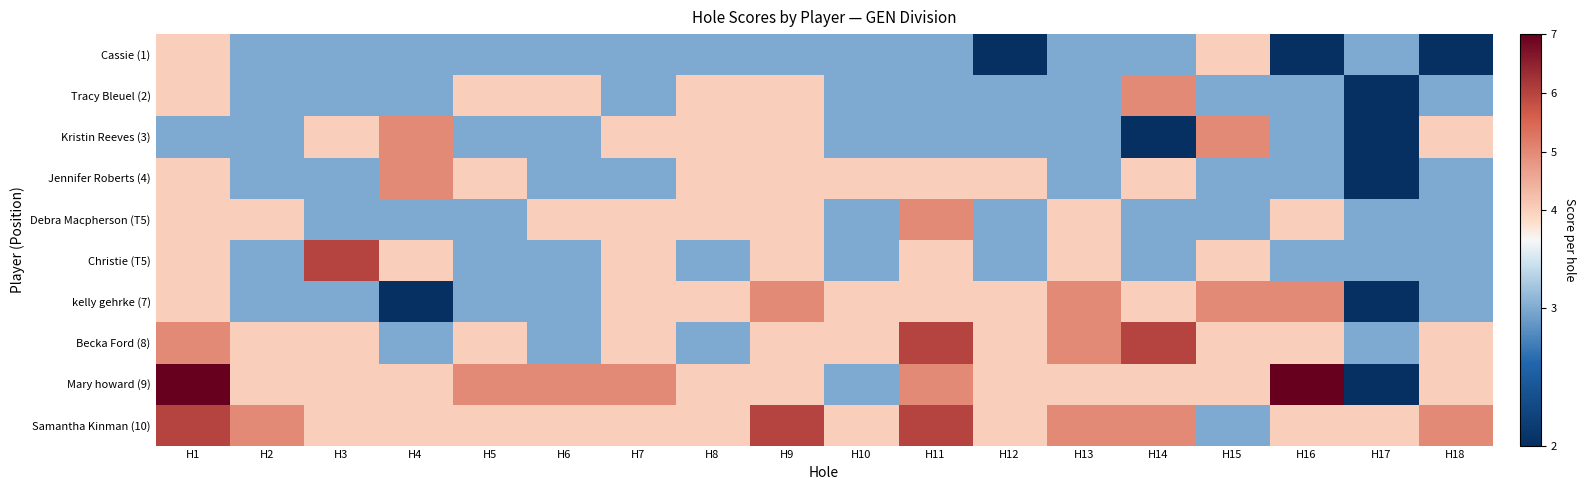

Between H11 and H17, which is larger?

H11